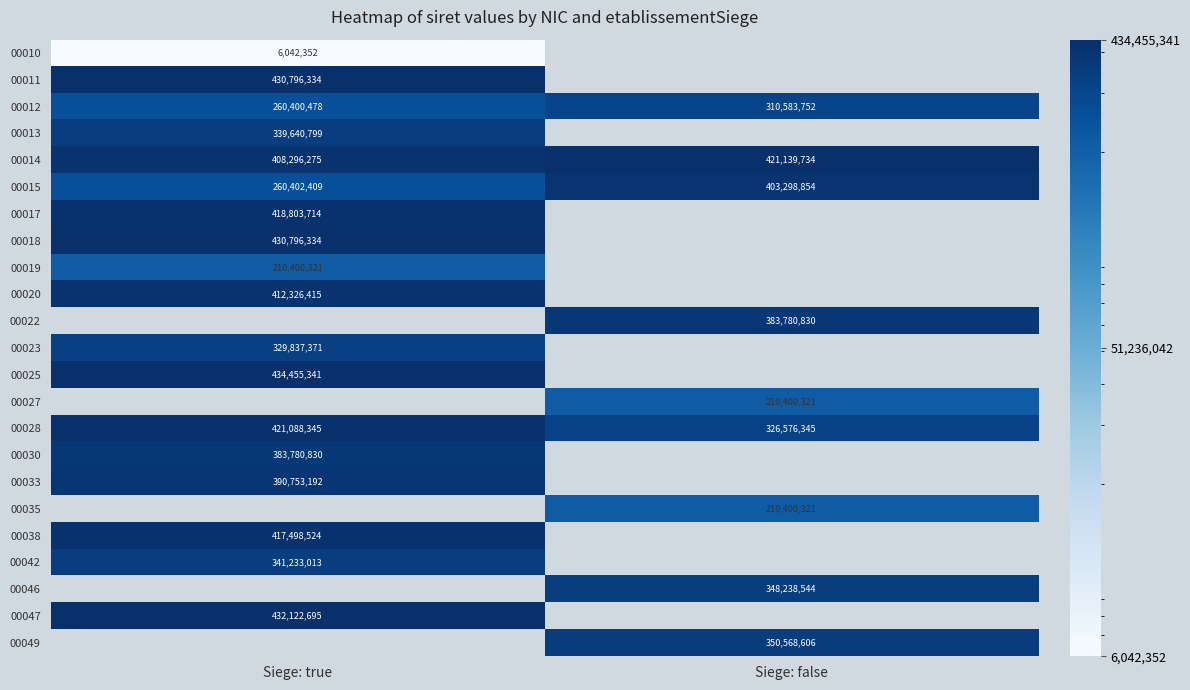

The value of 00018 at Siege: true is 430796334. True or false?

True